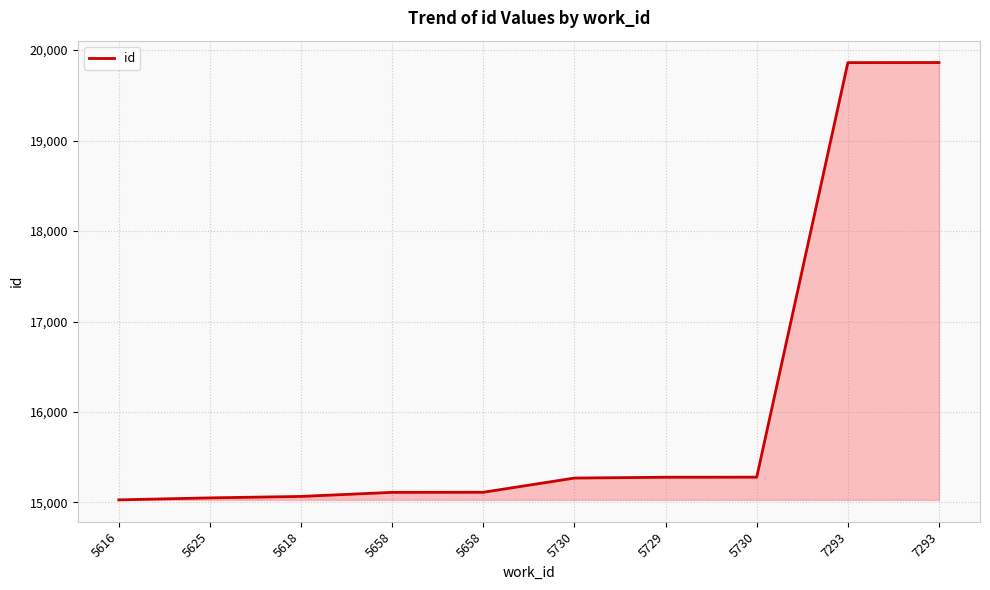

Does the chart display data point markers on the line(s)?

No